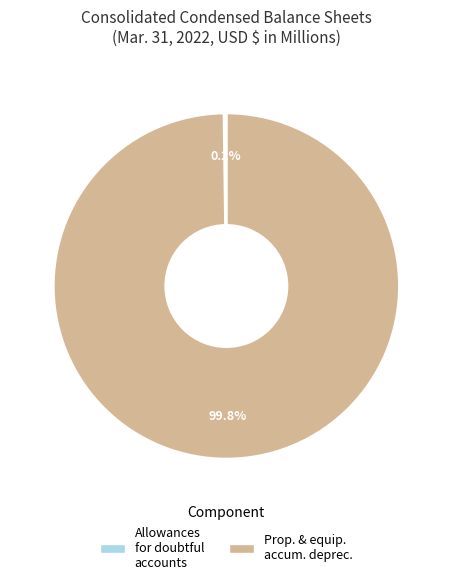

Which slice is the largest?

Property and equipment, accumulated depreciation